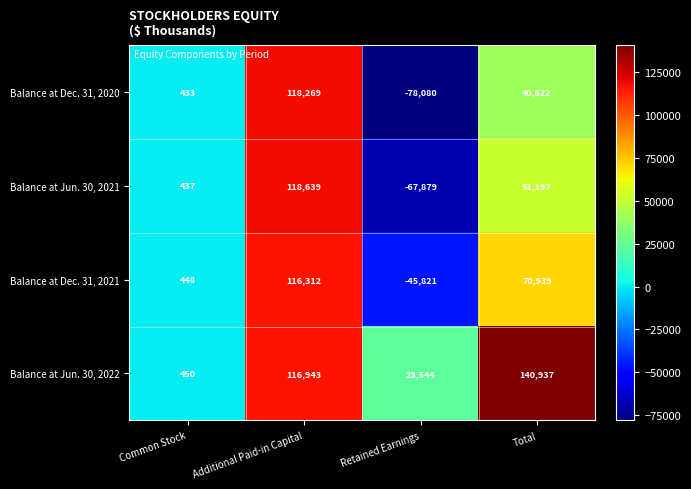

Is it true that Balance at Jun. 30, 2021 equals -67879 at Retained Earnings?

True